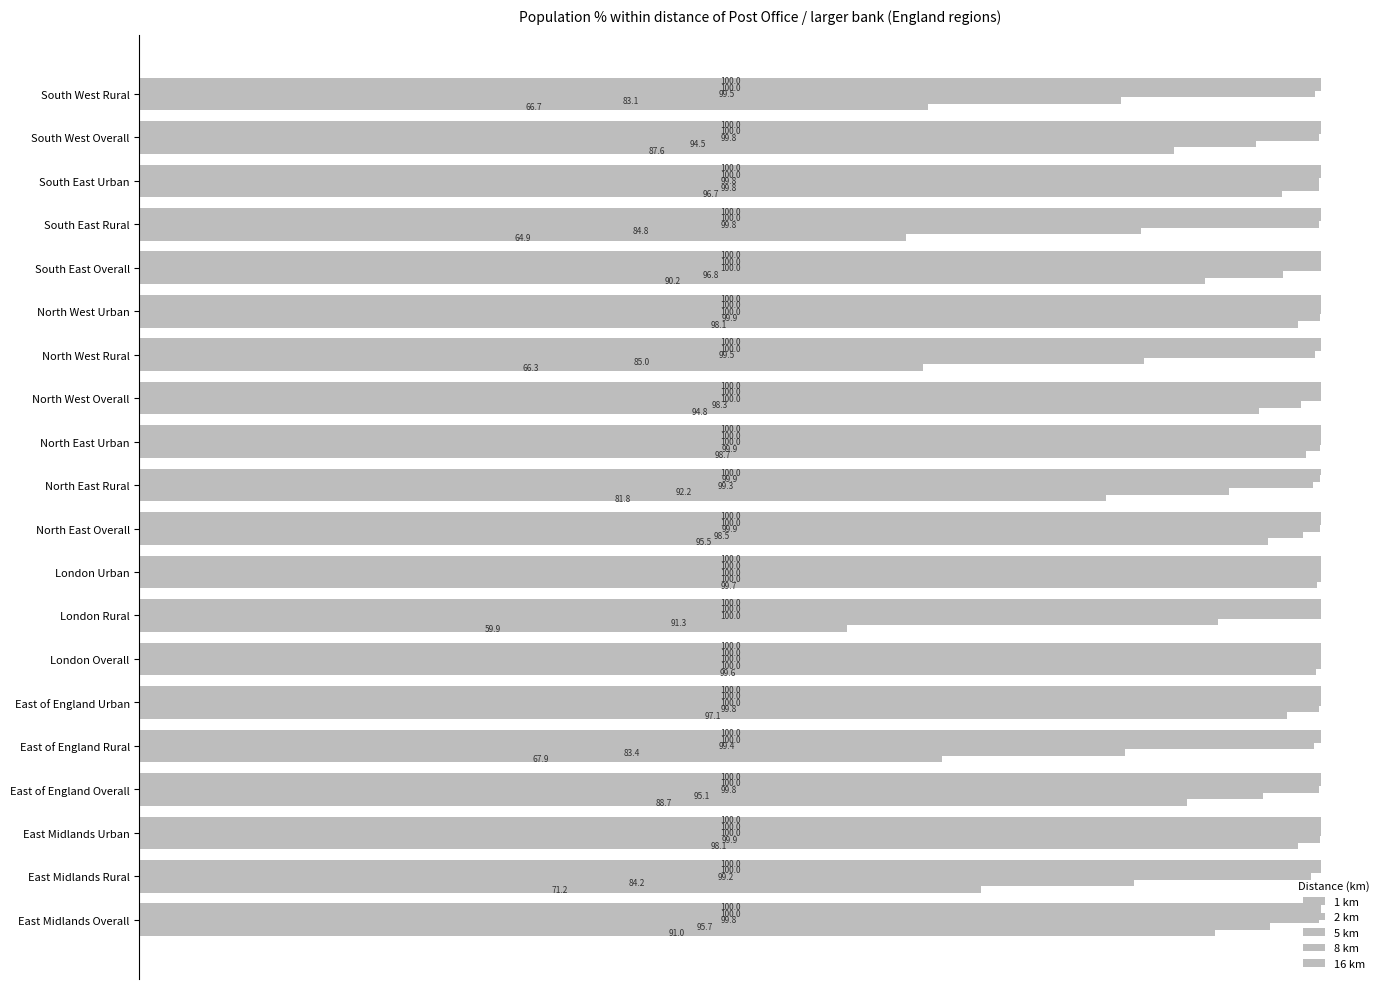

Count the number of categories in the chart.

20